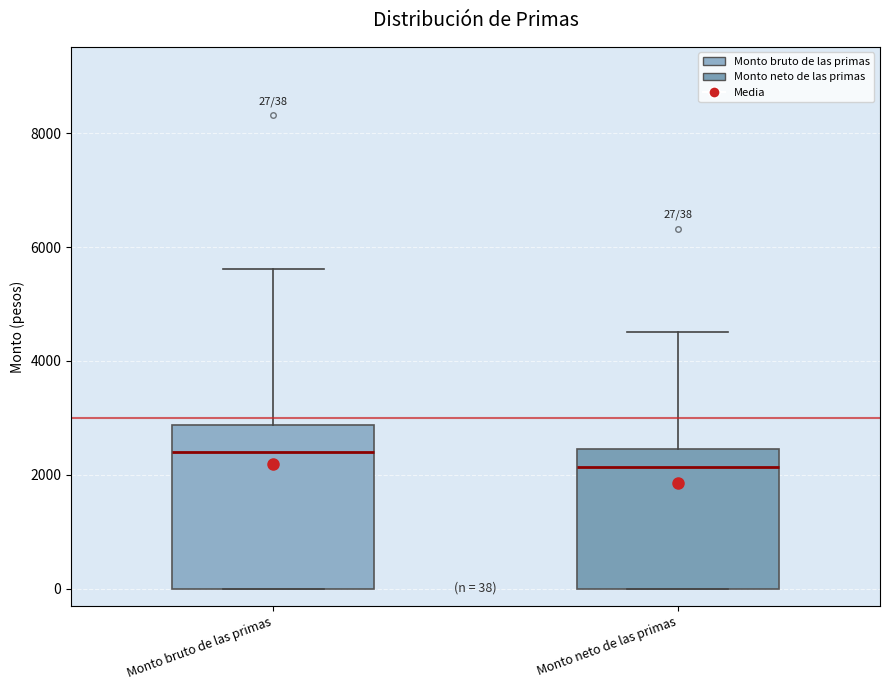

Which box is the tallest, from its lower edge to its upper edge?

Monto bruto de las primas